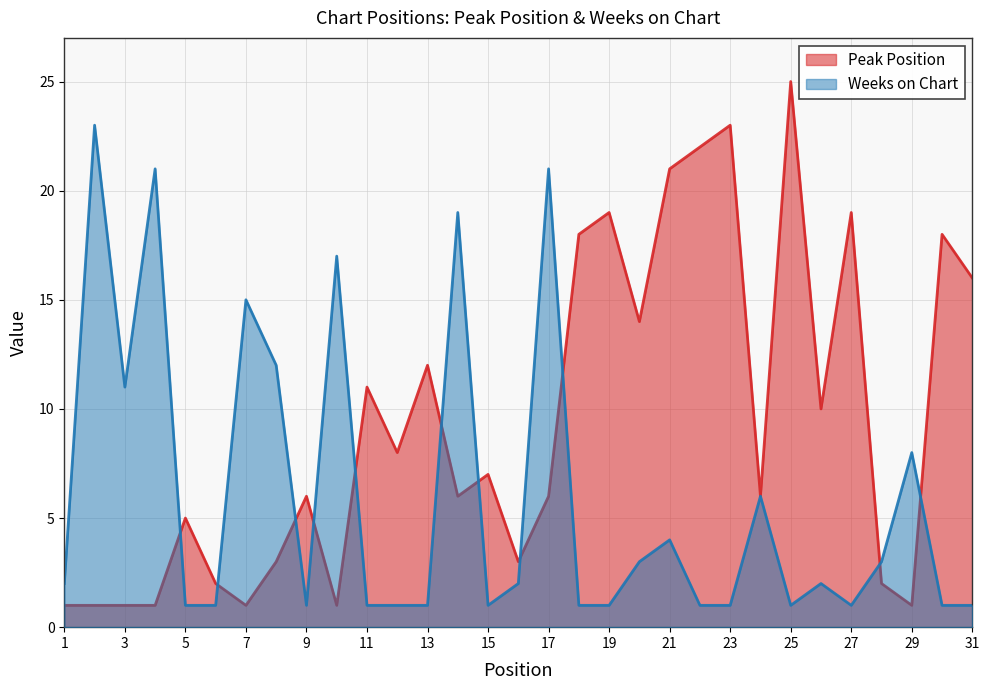

What is the minimum value shown in the chart?

1